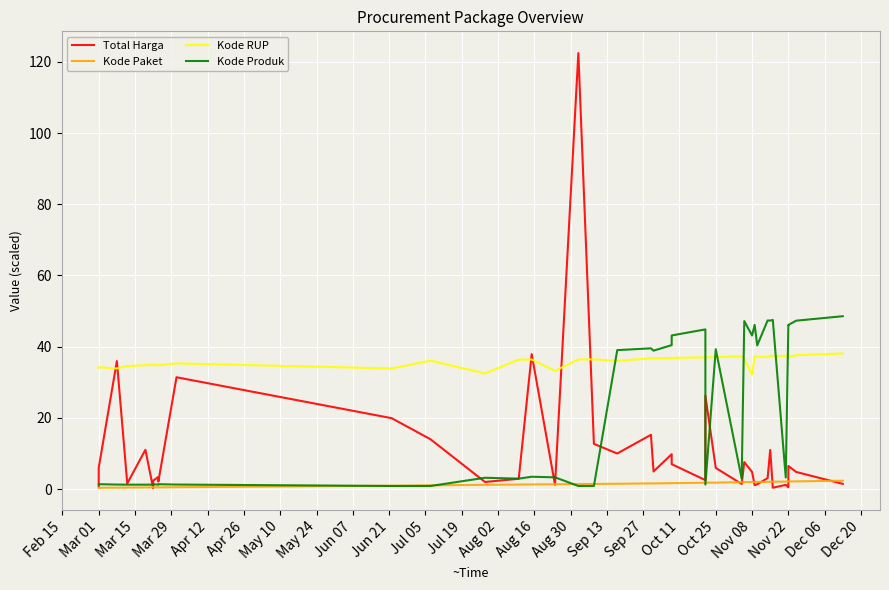

What position from the left is Apr 26?

6